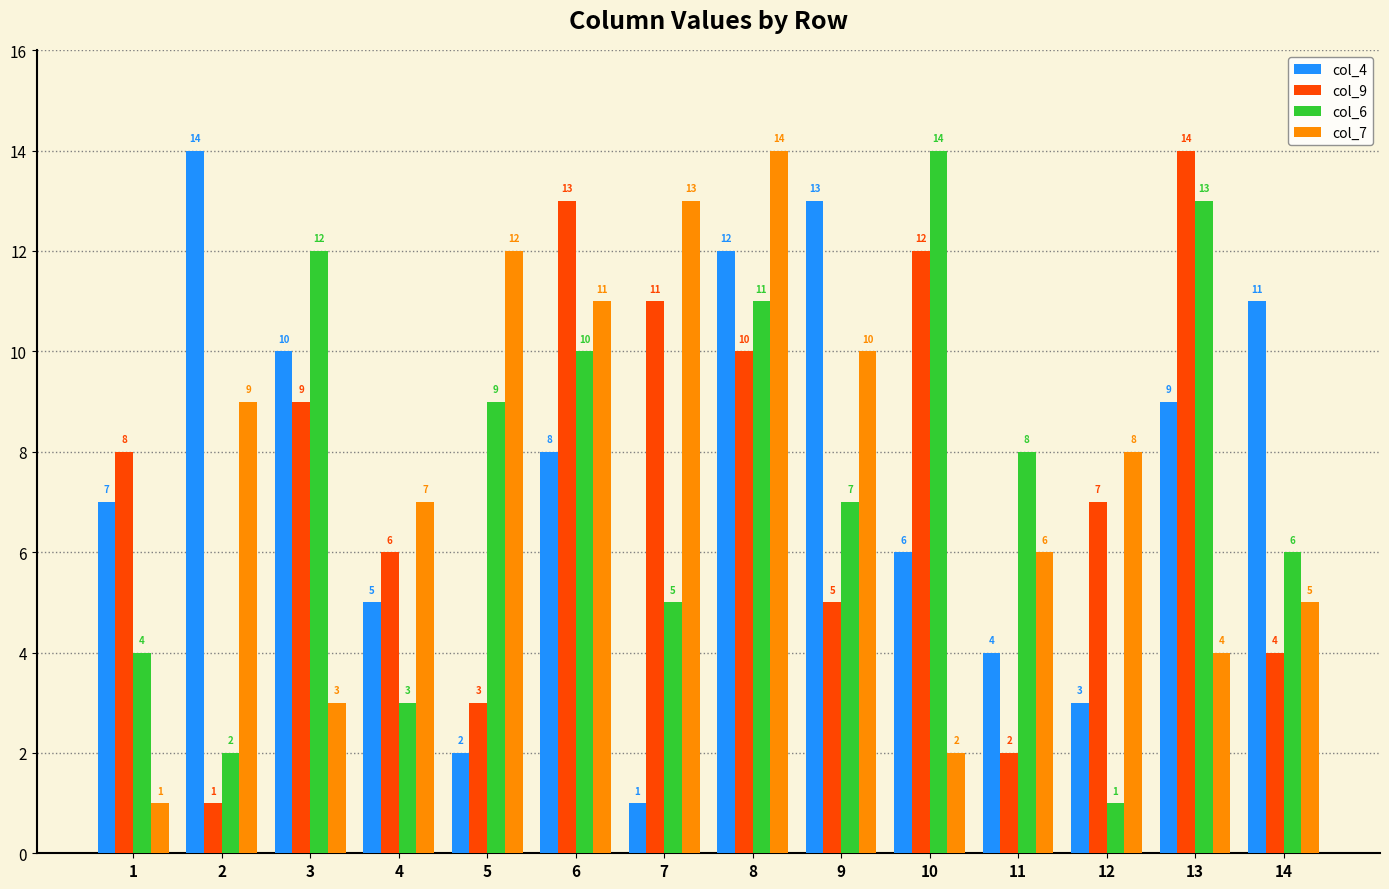

What is the maximum value shown in the chart?

14